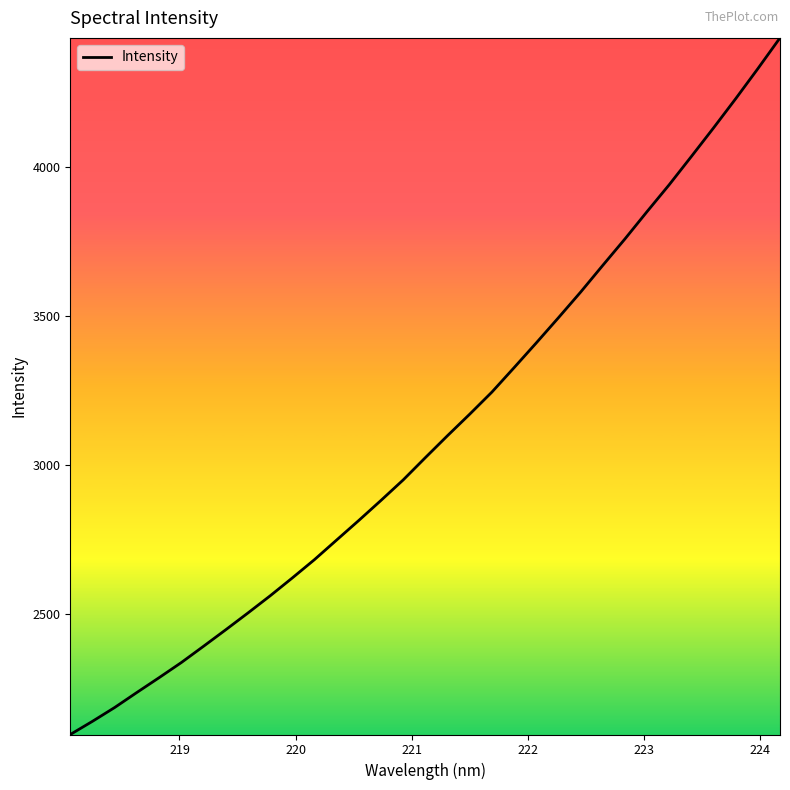

What is the average value?

3109.4